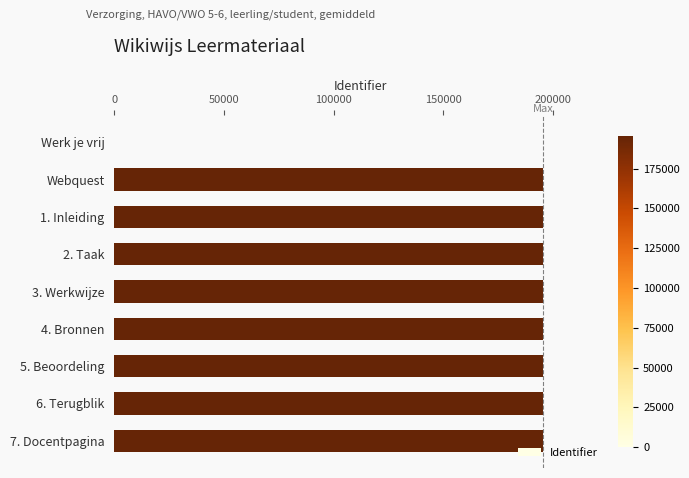

The value at Werk je vrij is 106592. True or false?

False